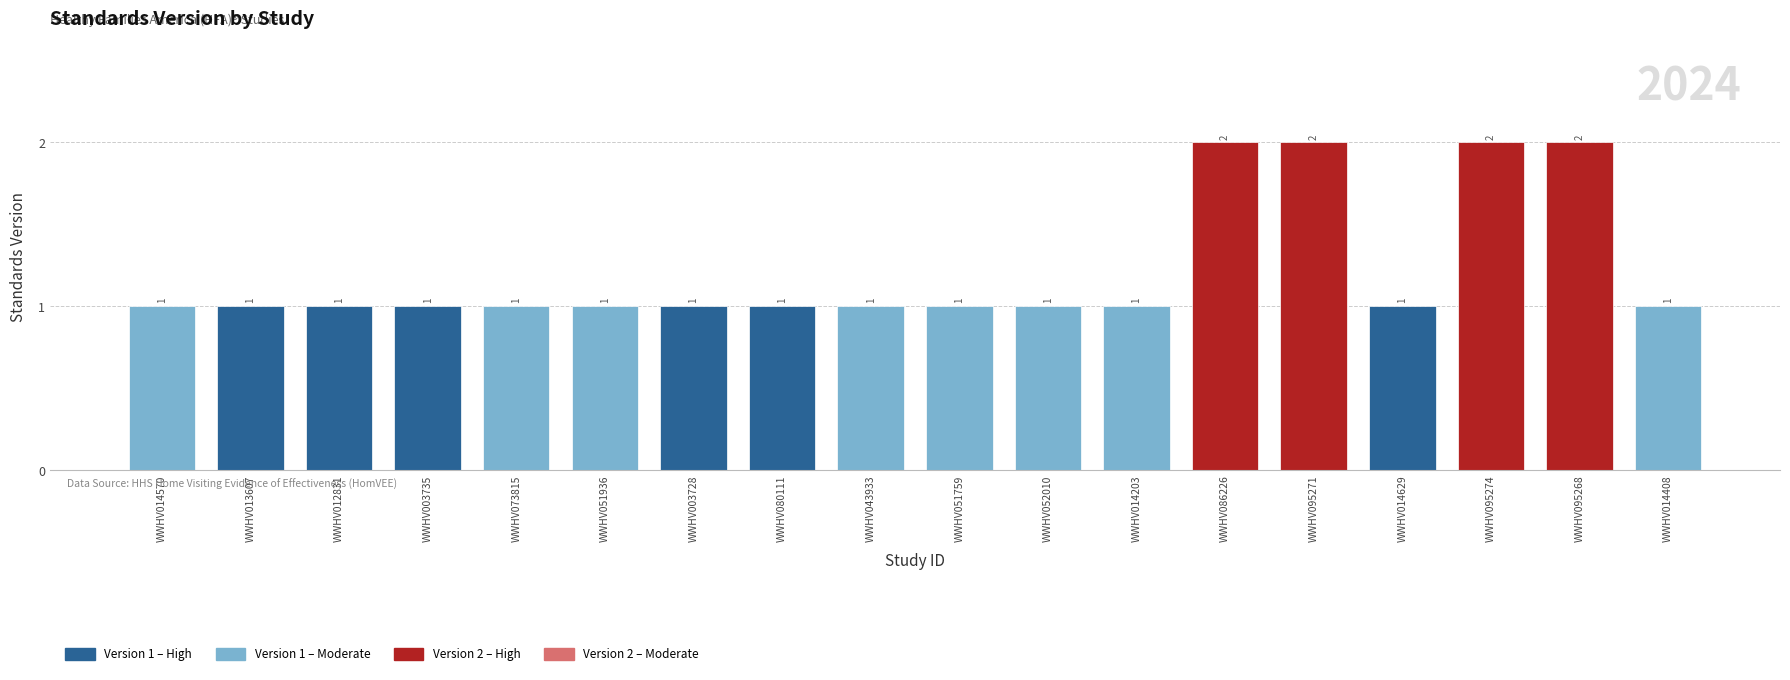

What is the label of the 11th bar from the left?

WWHV052010